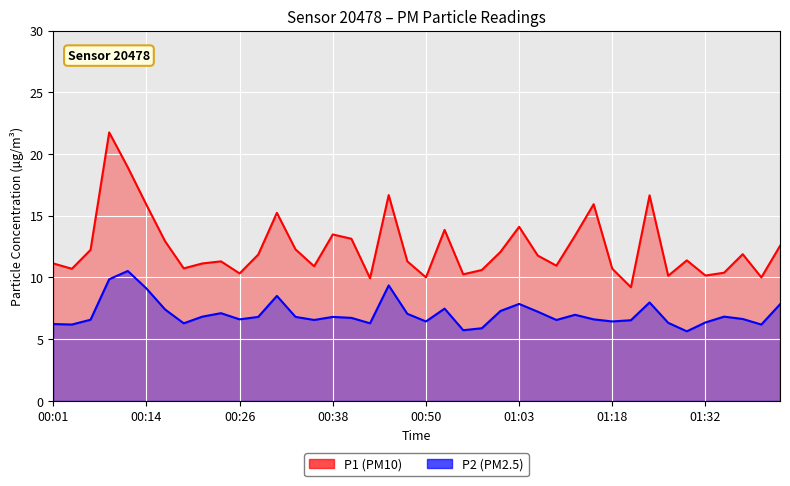

What position from the left is 01:18?

7